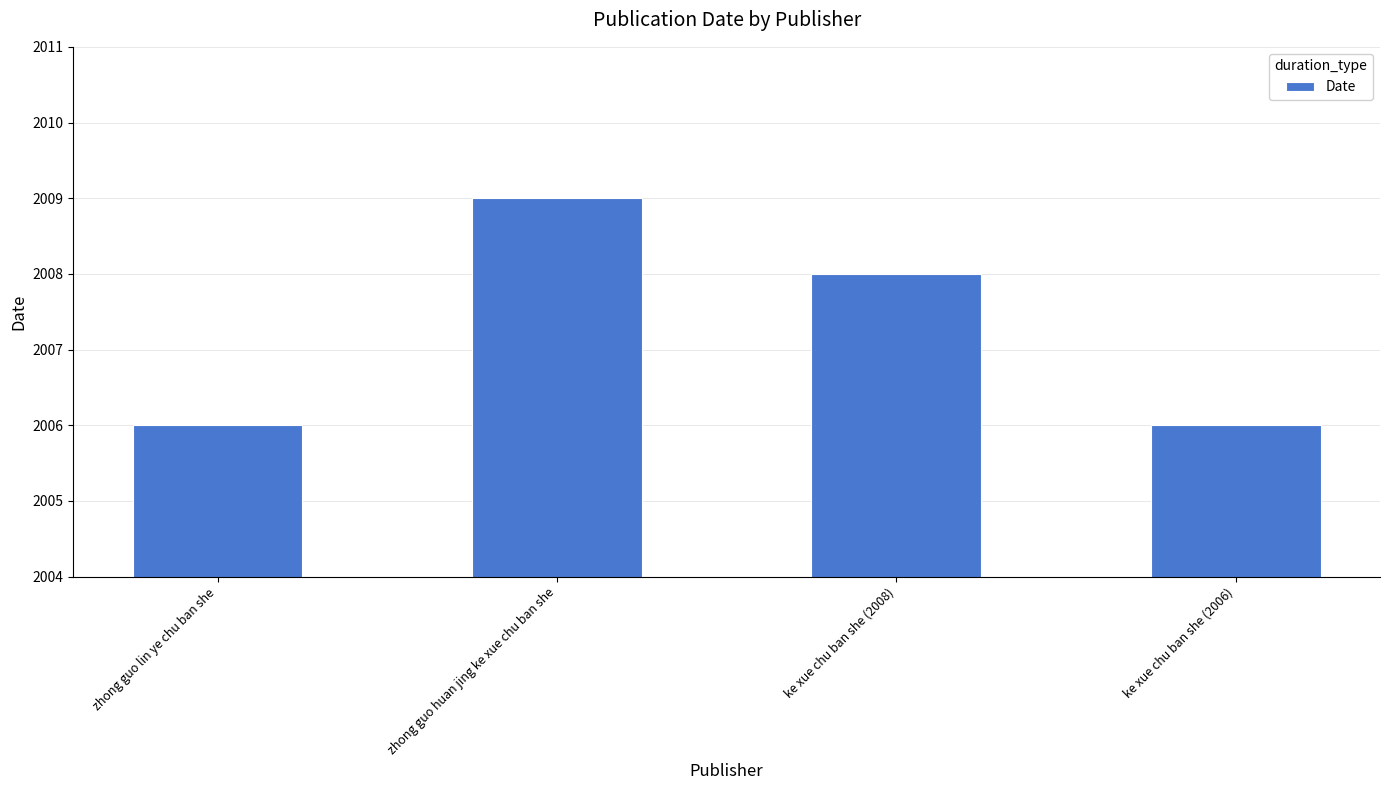

Are the bars grouped side by side (vs. stacked)?

No